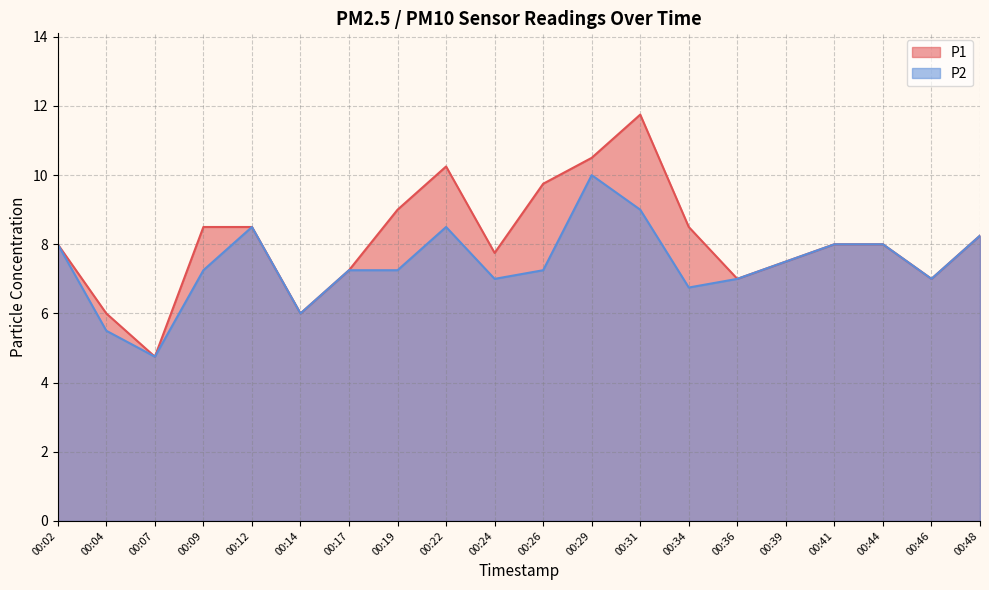

Is the value of P2 at 00:26 greater than the value of P1 at 00:26?

No